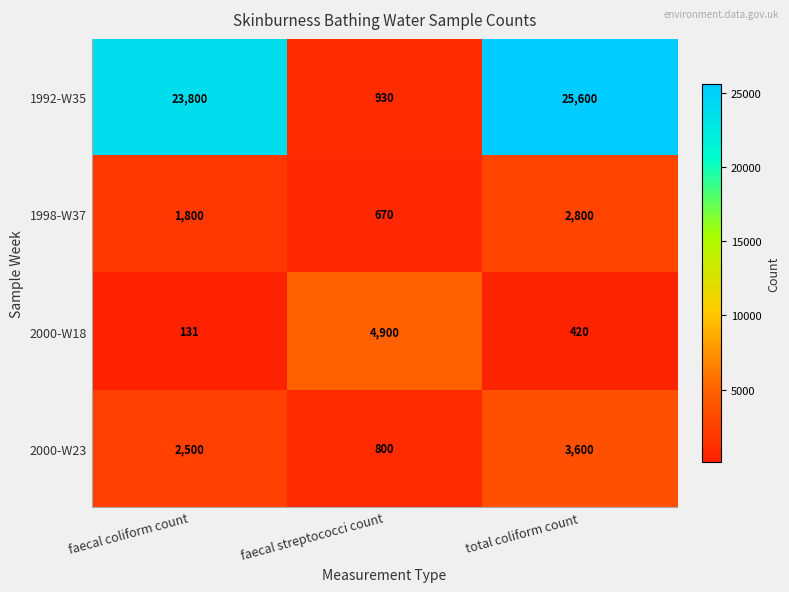

What is the sum of the 2000-W23 values at total coliform count and faecal streptococci count?

4400